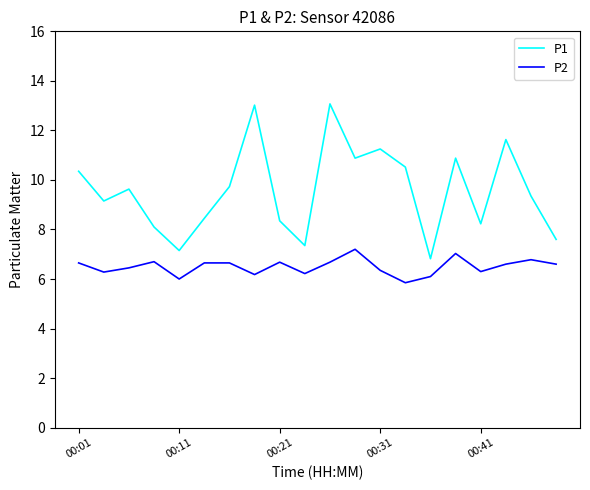

Which series has the largest total across all categories?

P1